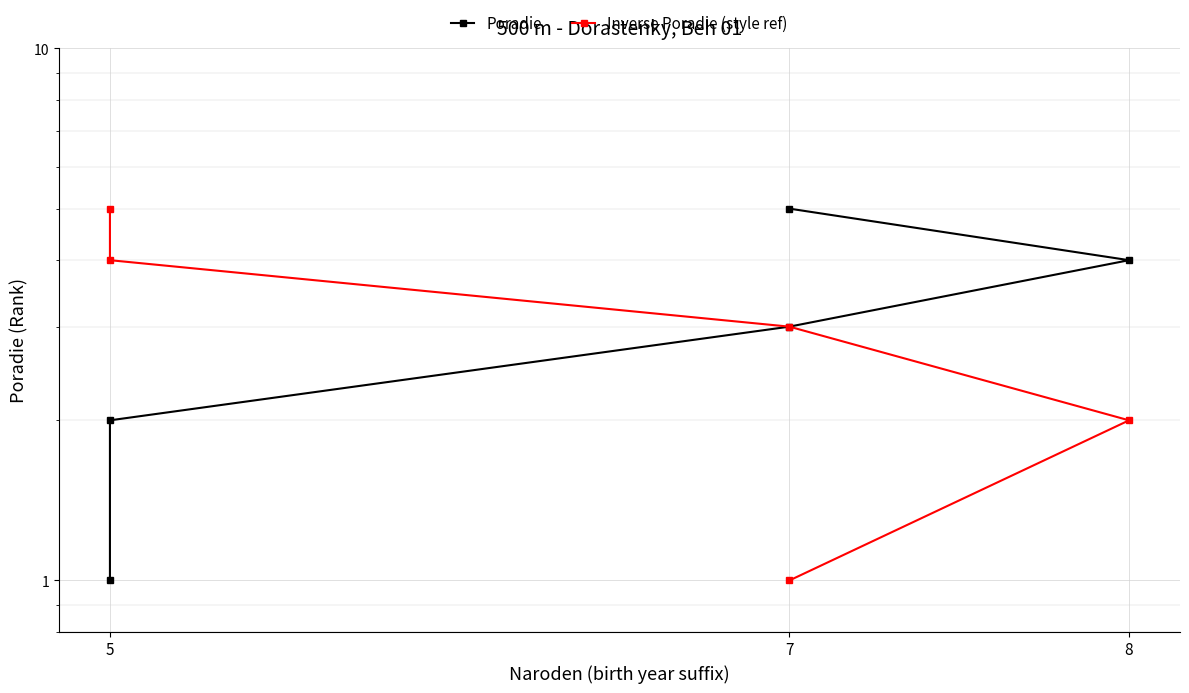

Reading right to left, transcribe all the data shown in this chart.

Poradie: 5	4	3	2	1
Inverse Poradie (style ref): 1	2	3	4	5